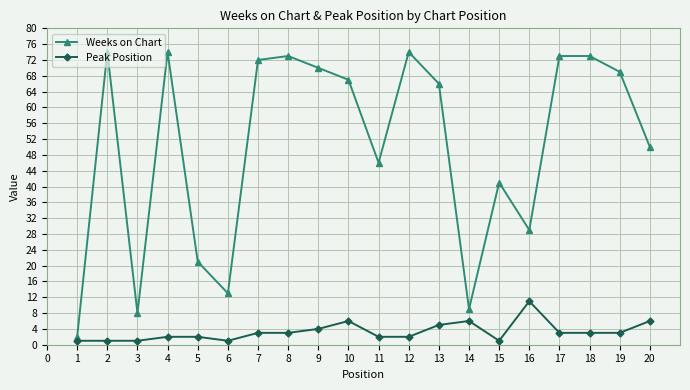

What is the spread (max minus min) of values at 12?

72